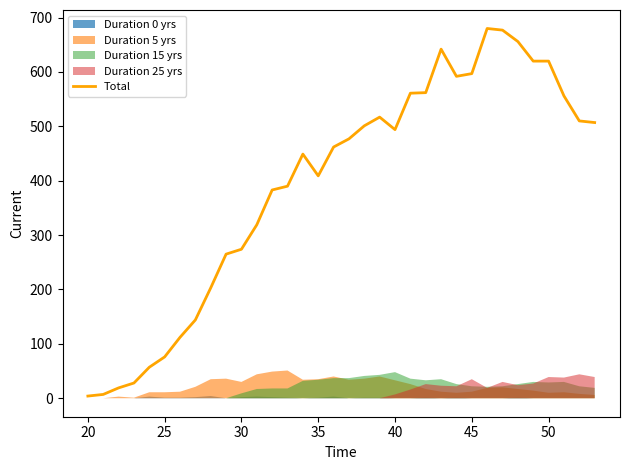

What is the minimum value shown in the chart?

4